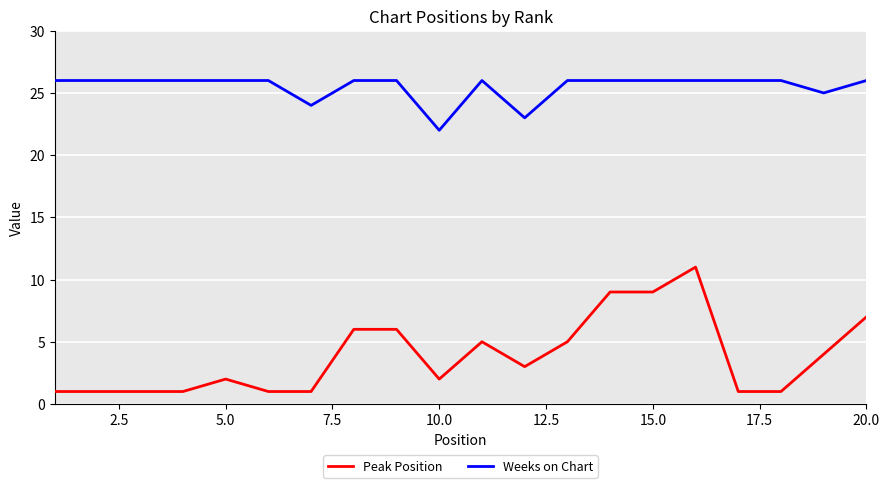

True or false: Weeks on Chart and Peak Position cross at least once.

False